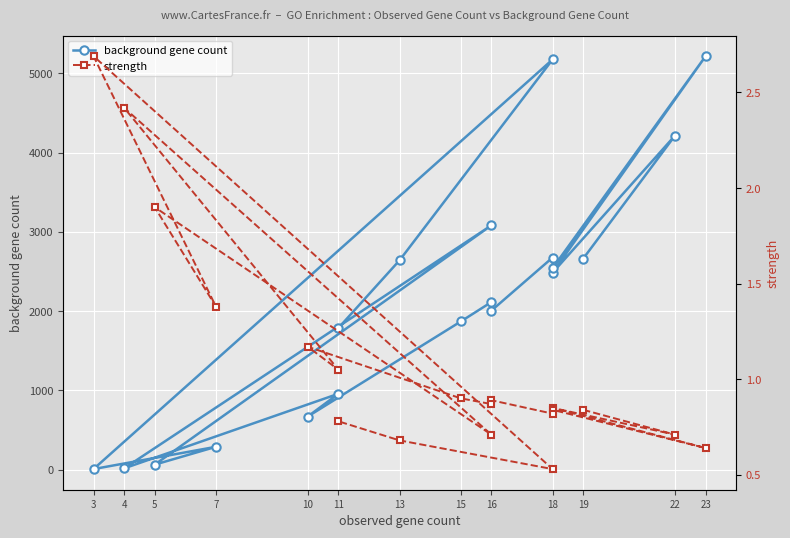

Reading right to left, list all the values displayed in this chart.

background gene count: 1785.0	2640.0	5174.0	6.0	287.0	62.0	3081.0	15.0	956.0	669.0	1868.0	2113.0	2005.0	2675.0	2541.0	5216.0	2484.0	4214.0	2661.0
strength: 0.8	0.7	0.5	2.7	1.4	1.9	0.7	2.4	1.1	1.2	0.9	0.9	0.9	0.8	0.8	0.6	0.8	0.7	0.8